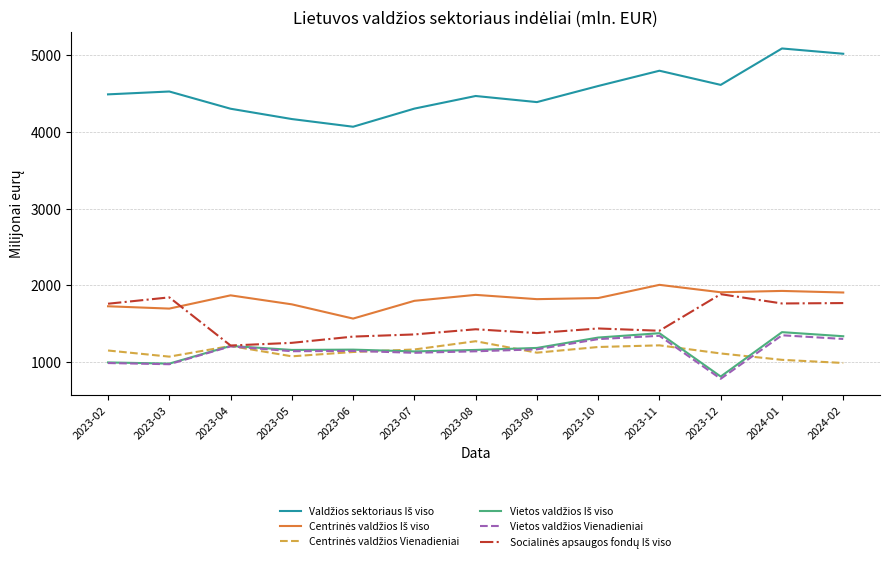

What is the spread (max minus min) of values at 2023-03?

3551.6